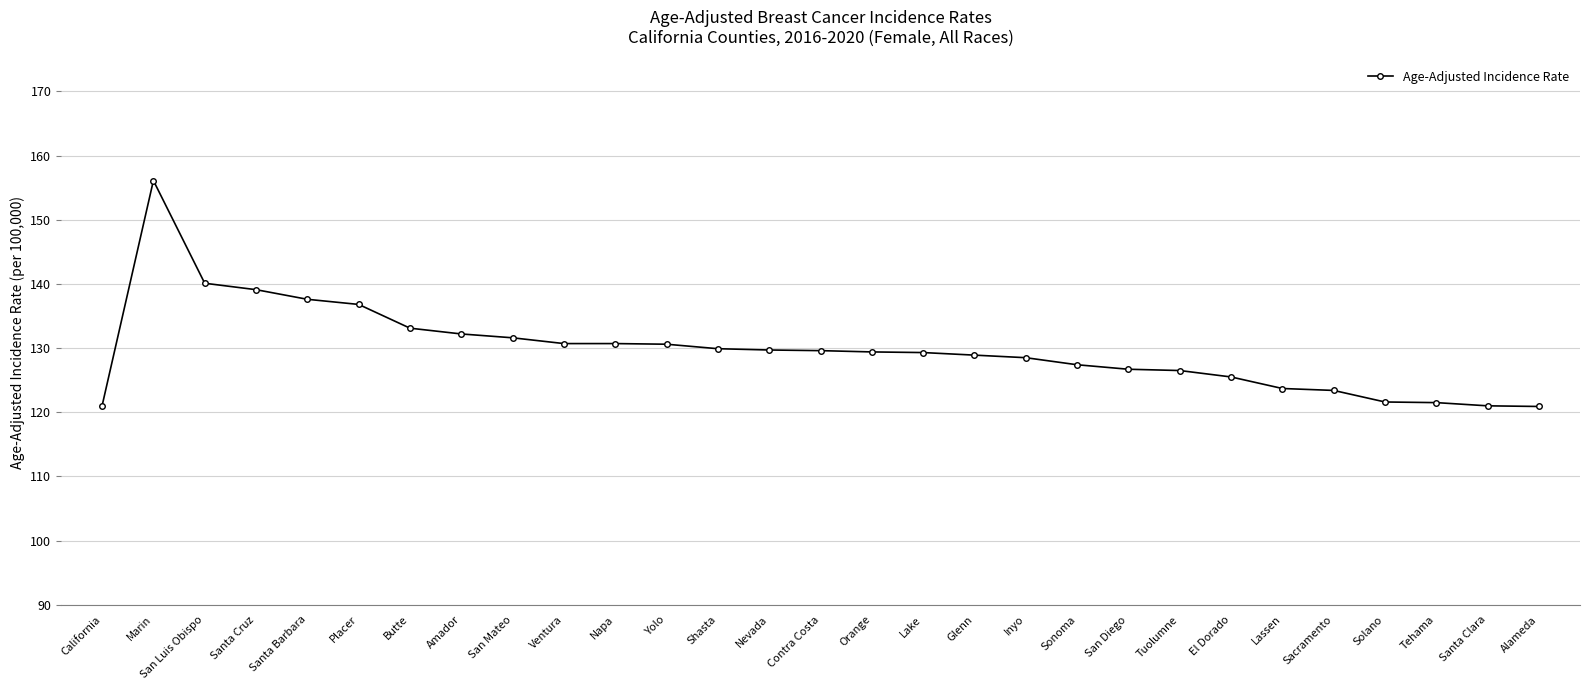

What is the average value?

129.8